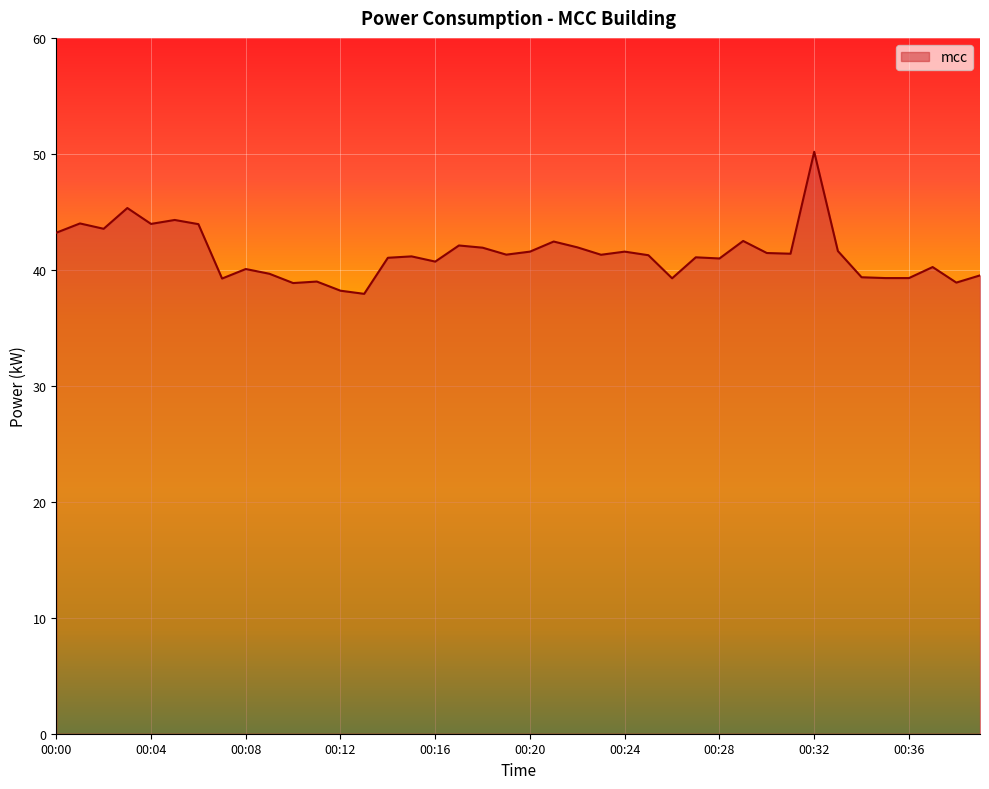

What is the sum of all values?

1654.6